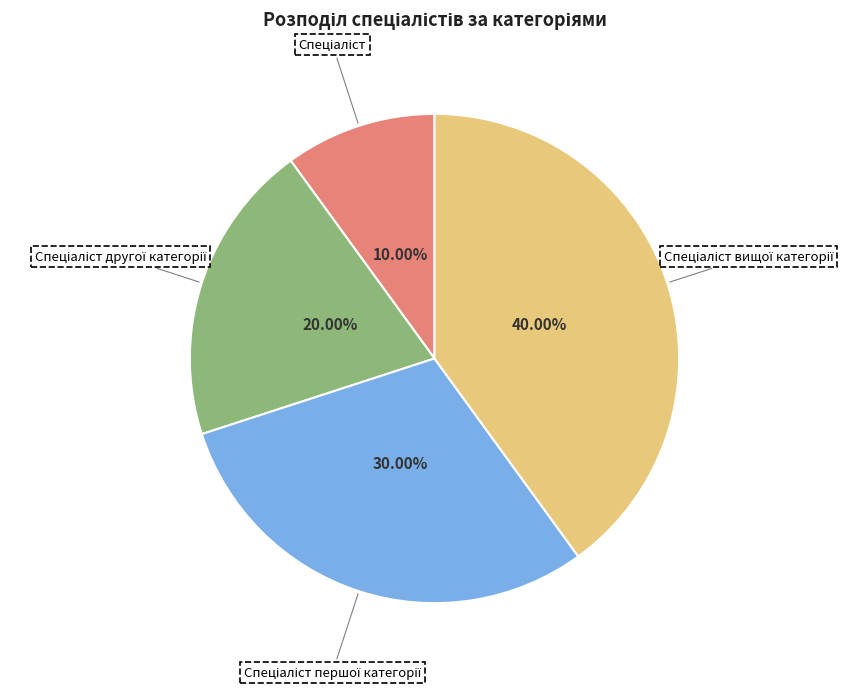

Is there any slice that represents more than half of the pie?

No